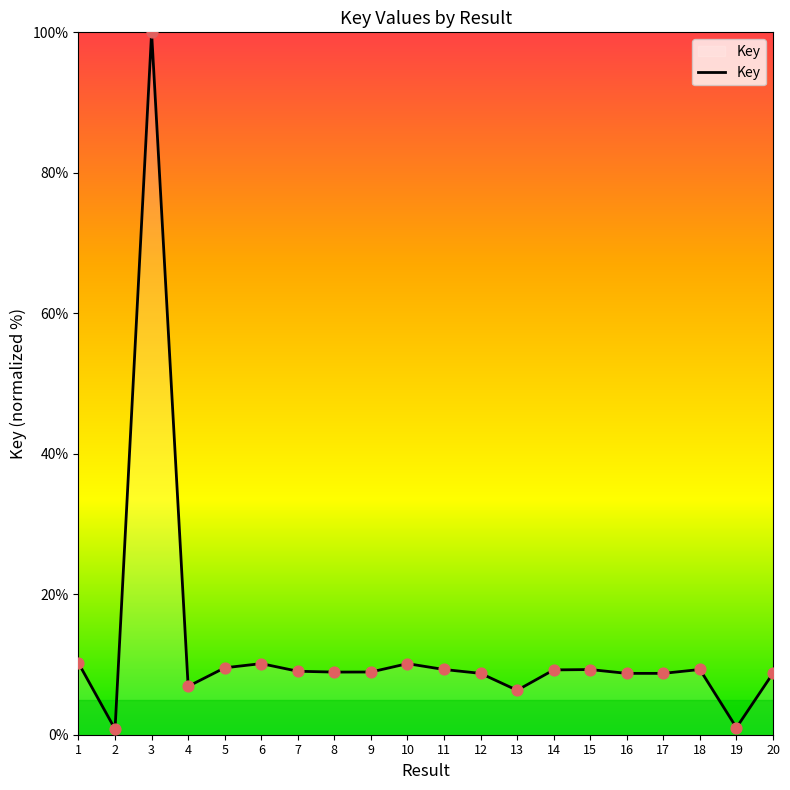

What is the change in value from 2 to 20?

+8.0